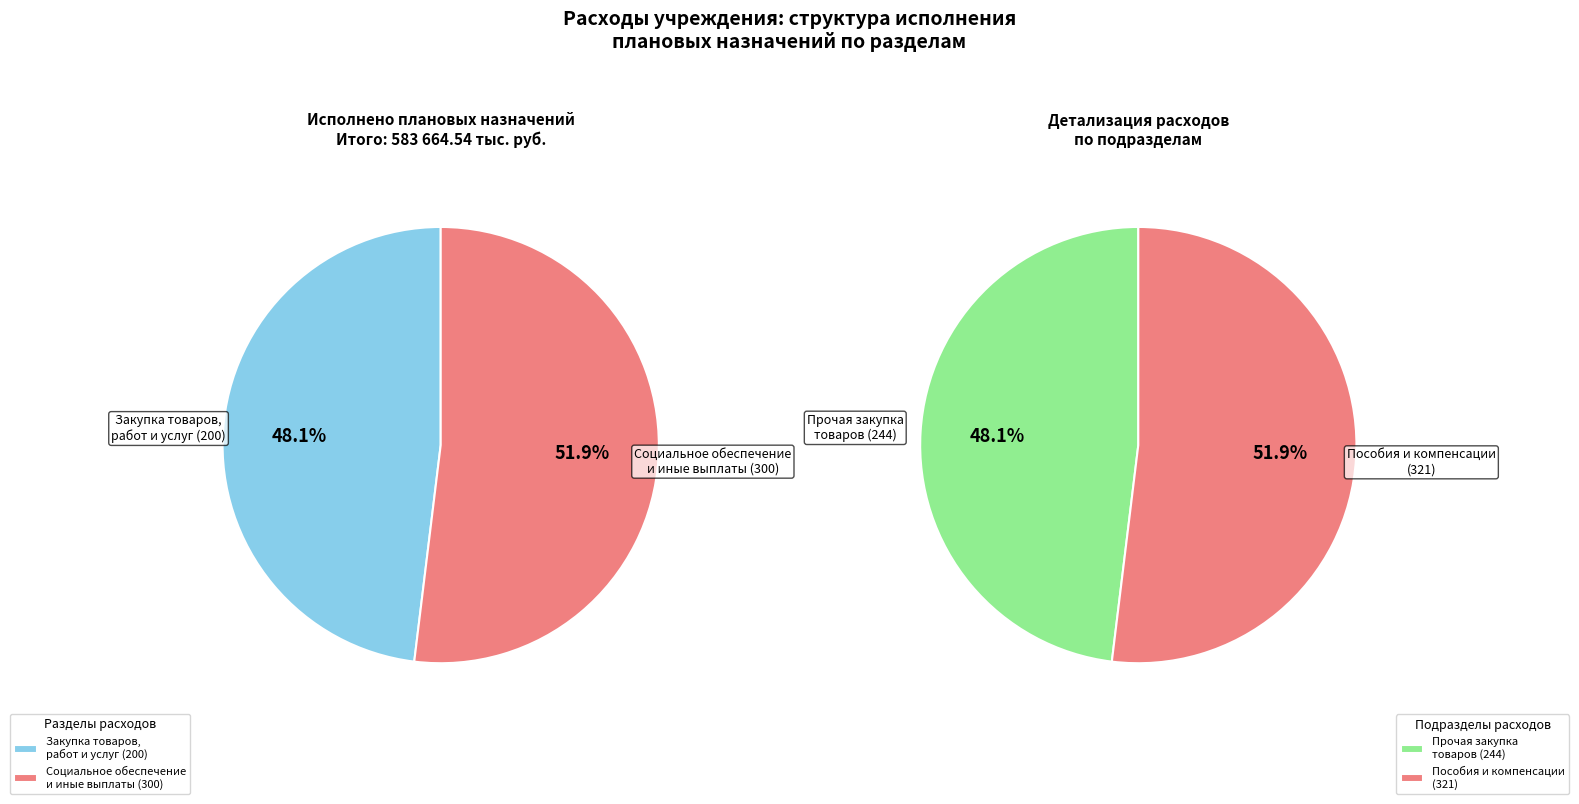

To the nearest percent, what is the difference between the largest and smallest slice percentages?

4%